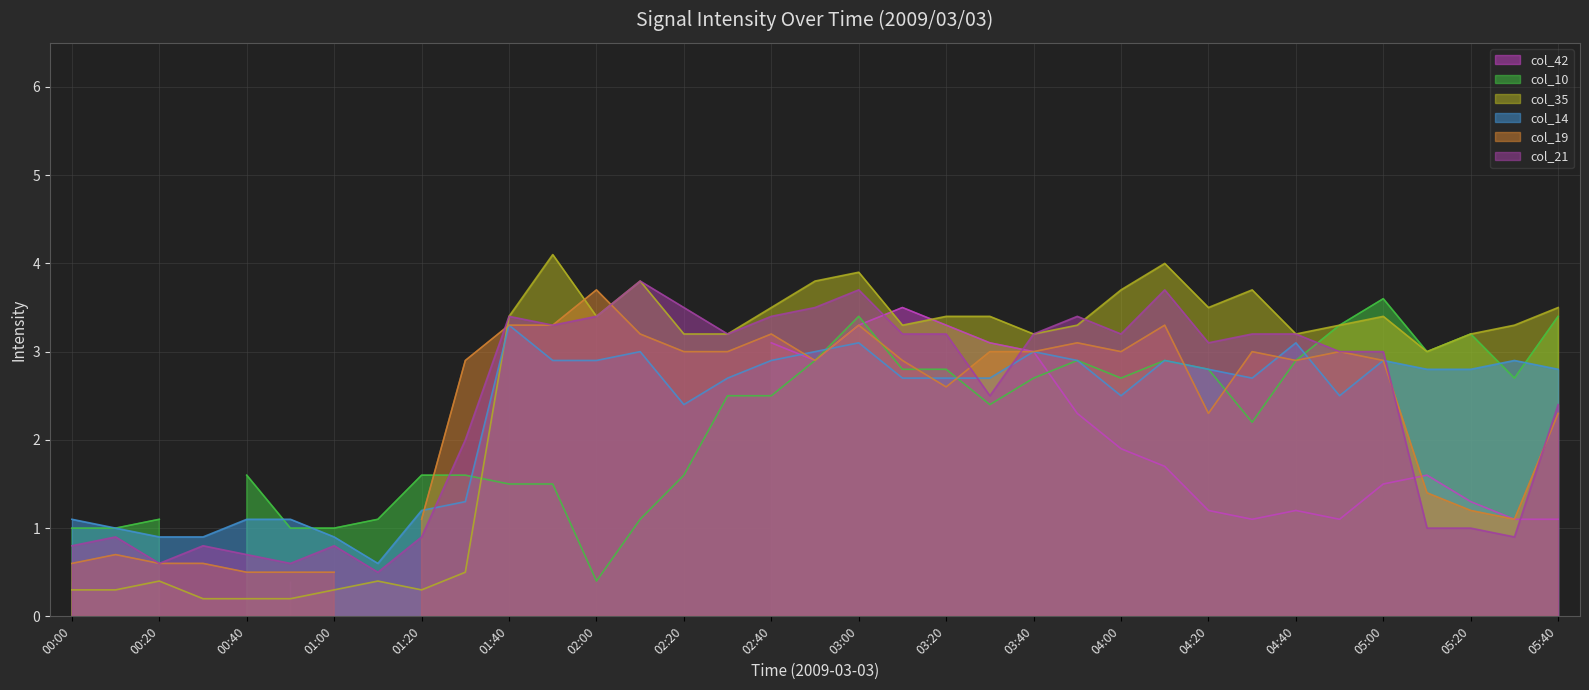

What position from the right is 01:50?

24